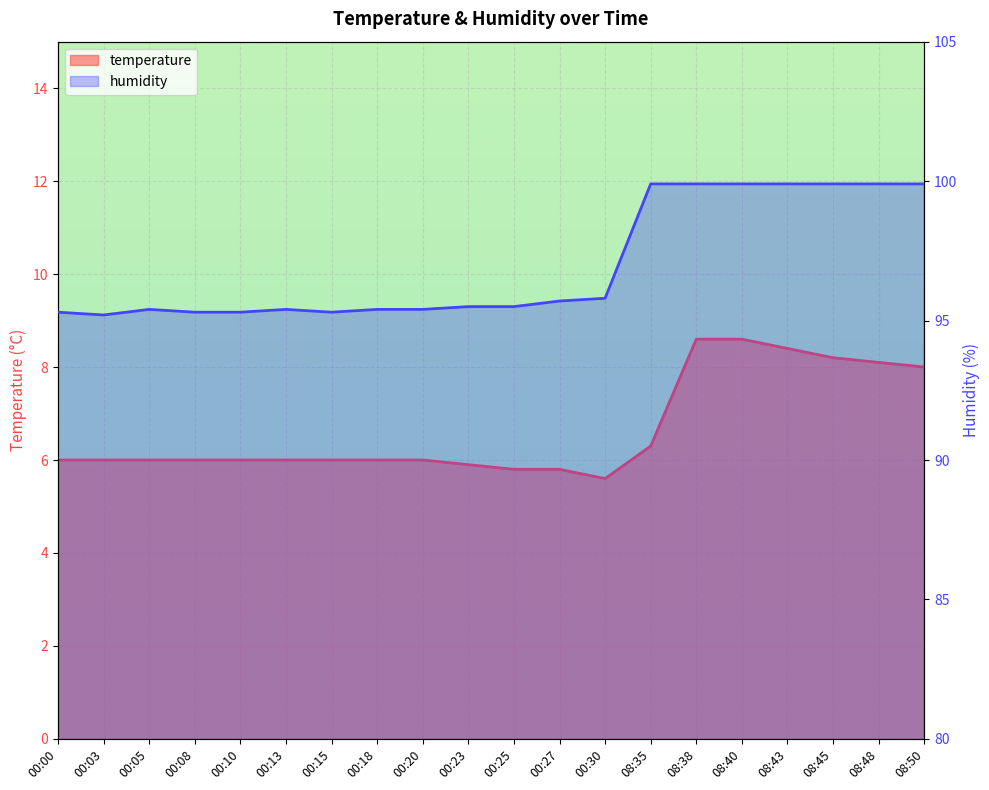

What is the label of the 19th point from the left?

08:48